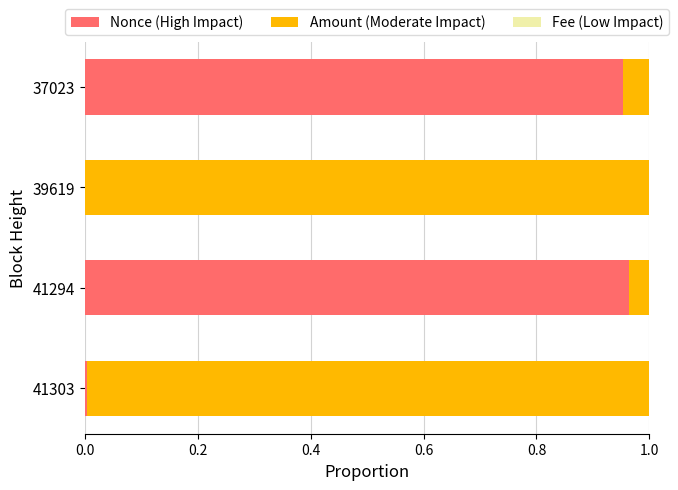

The Nonce (High Impact) series shows 0.5 at 39619. True or false?

False